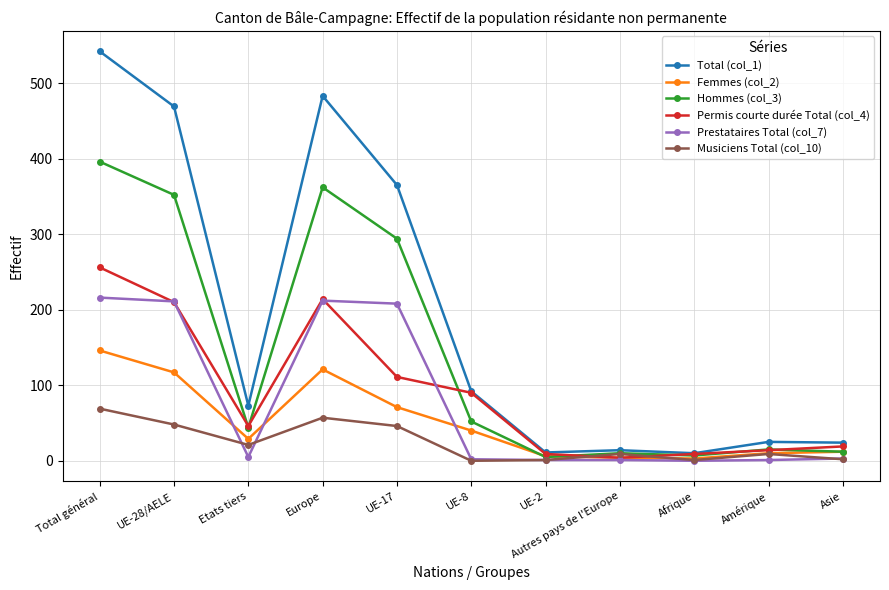

Which series has the largest range (max minus min)?

Total (col_1)